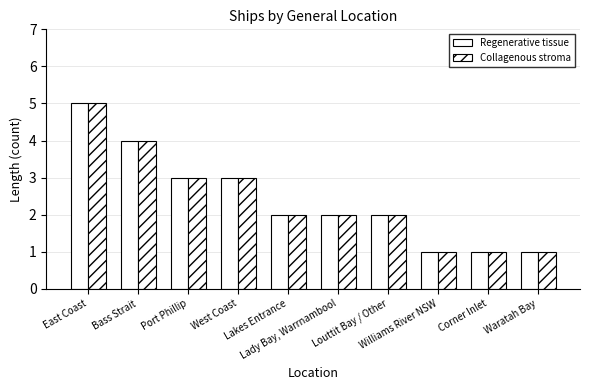

What position from the right is Corner Inlet?

2